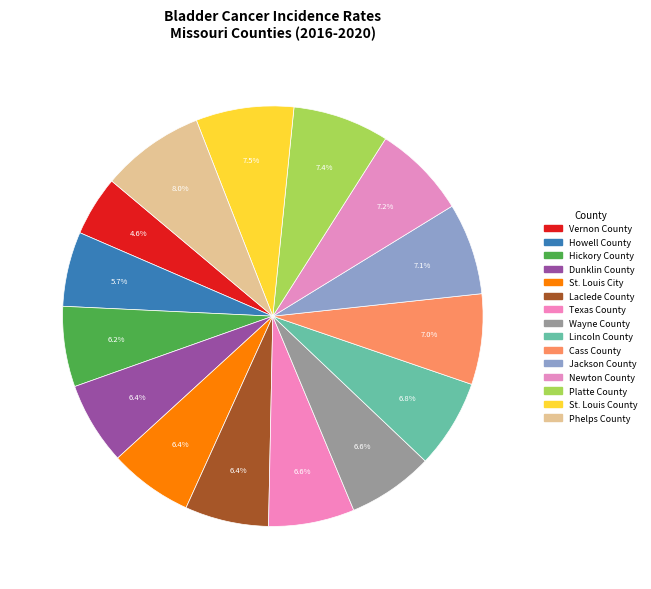

How many segments does this pie chart have?

15